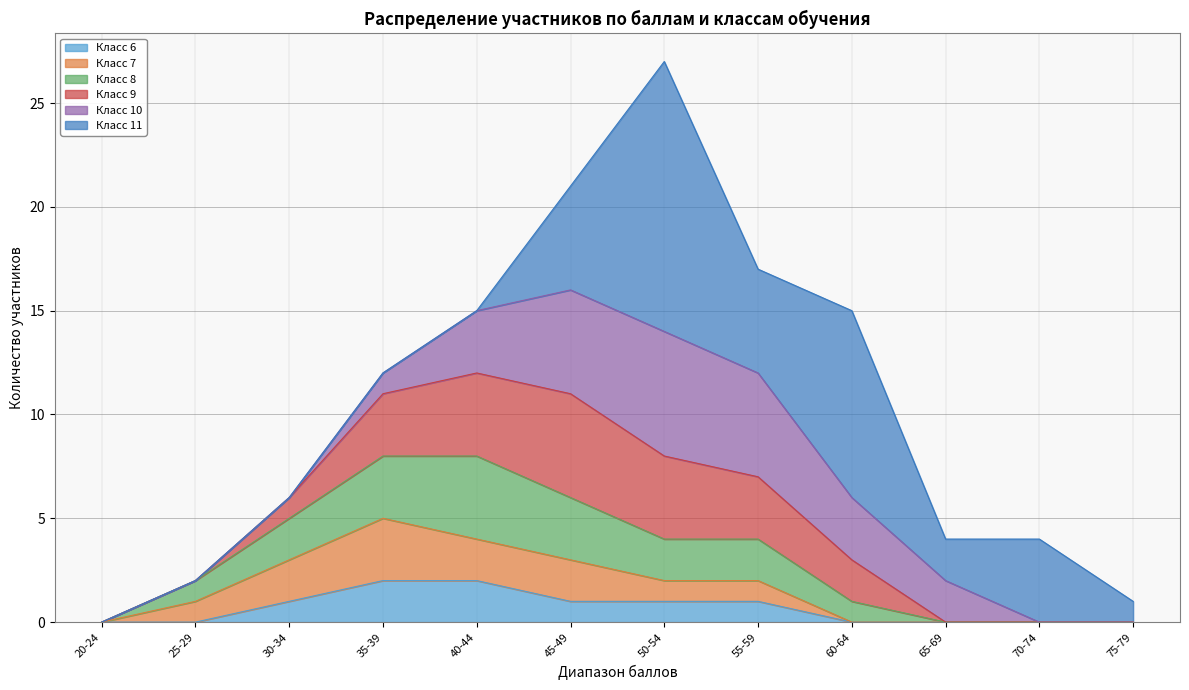

Does the chart display data point markers on the line(s)?

No